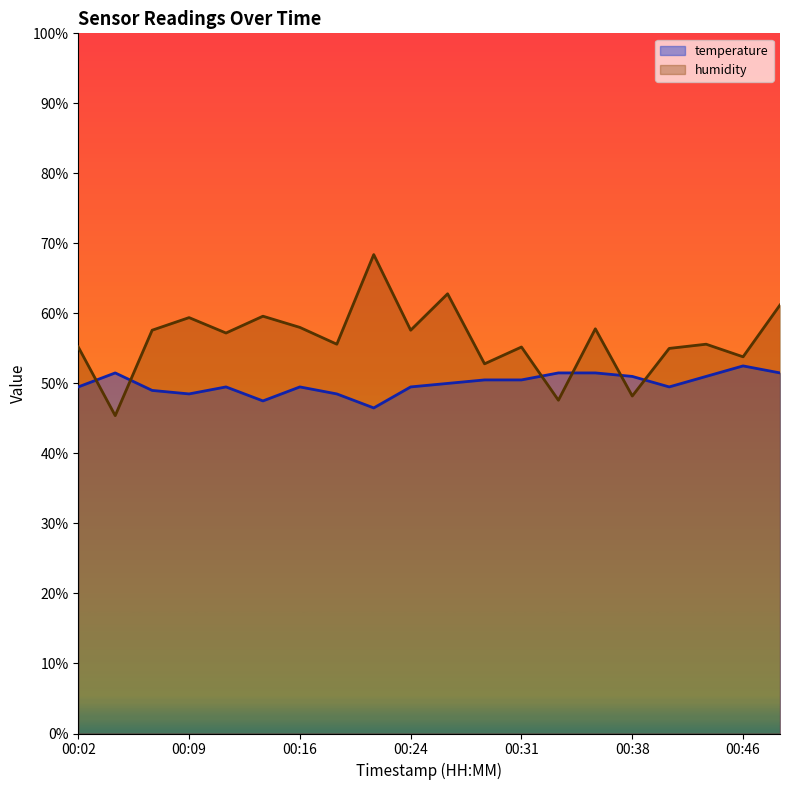

What is the average value of the temperature series?

50.0